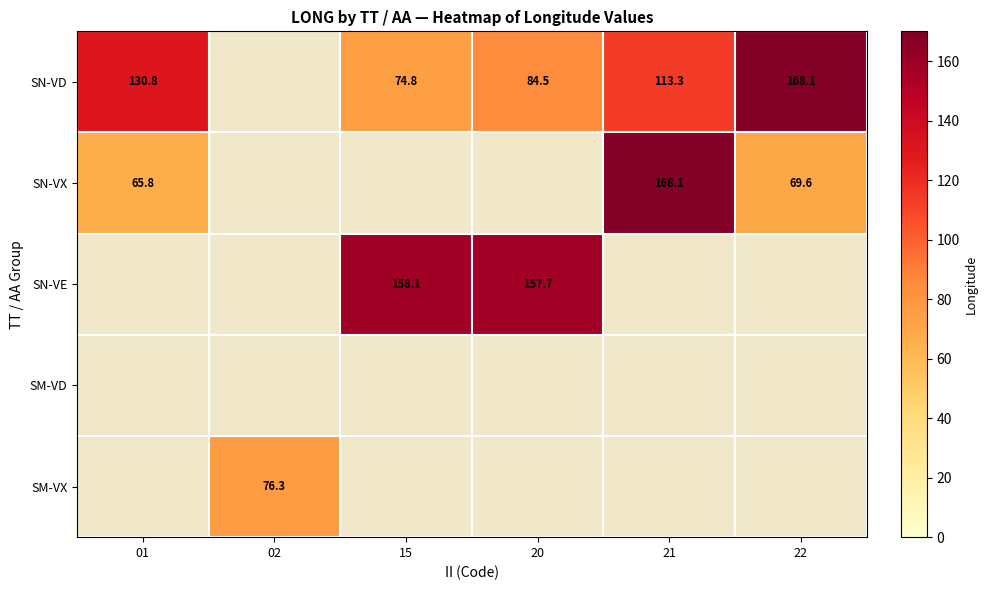

Is it true that SN-VE equals 216.8 at 15?

False